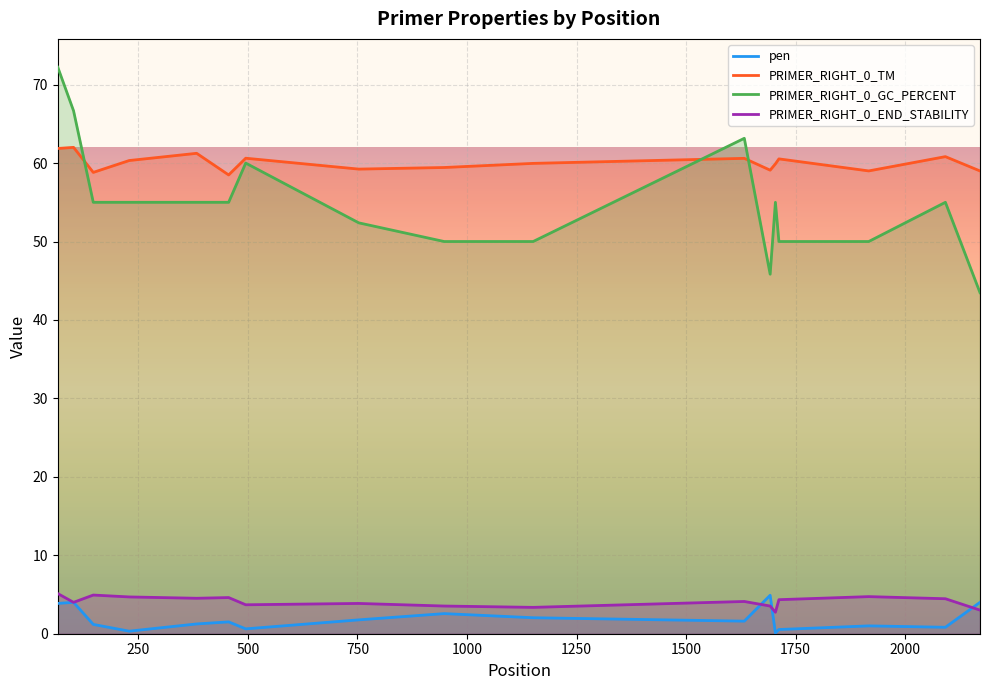

In pen, how many points are lower than both neighbors (excluding endpoints)?

5